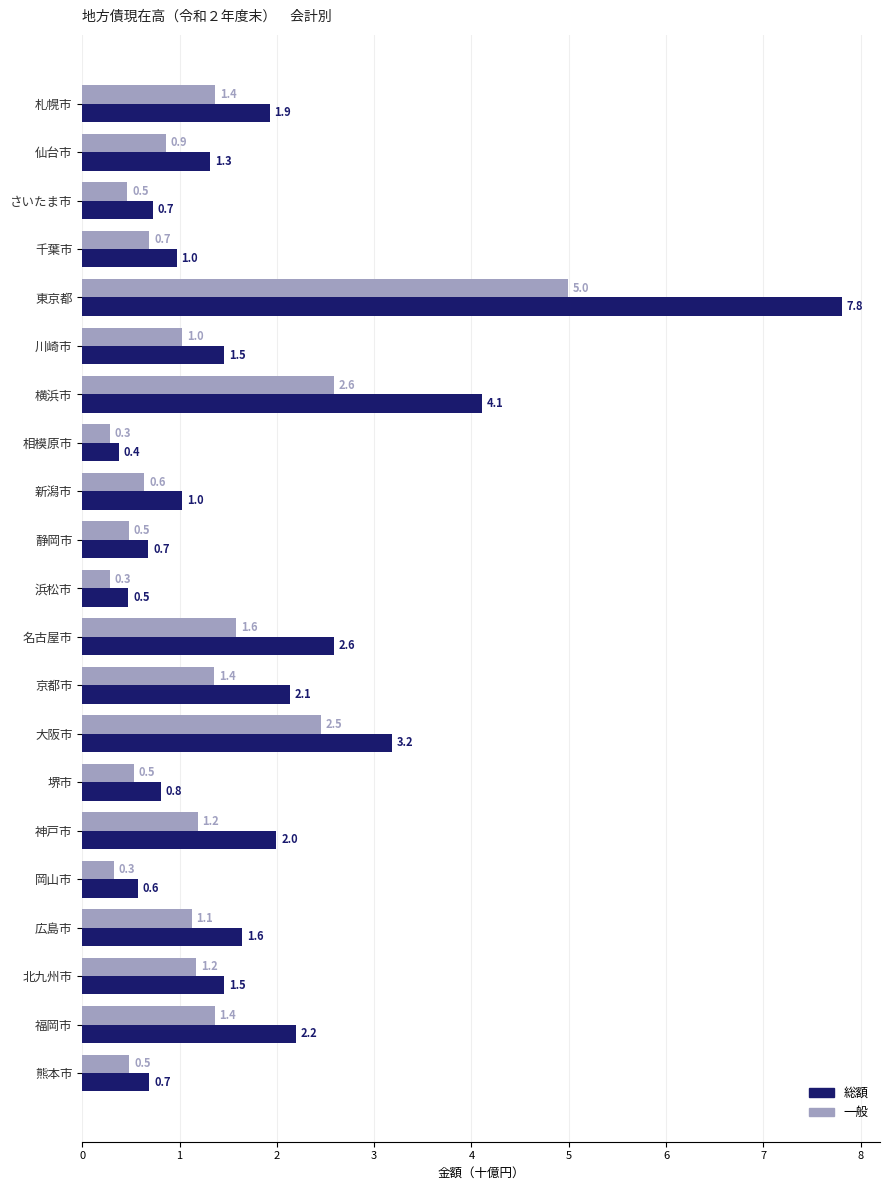

Rank the series by their maximum value, from highest to lowest.

総額, 一般